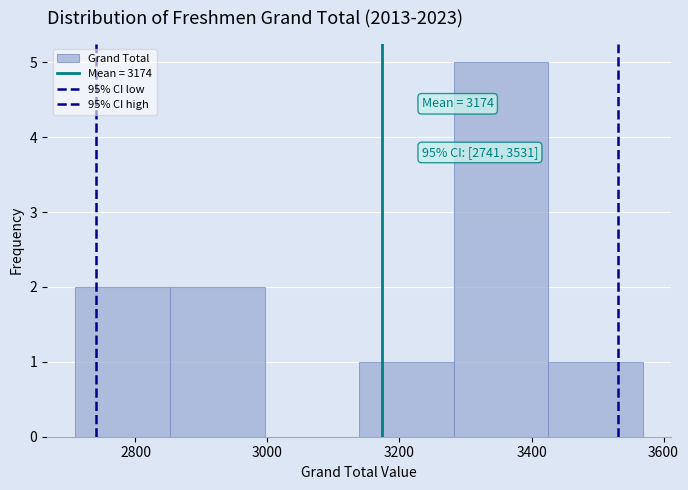

Over which range of the x-axis is the bar tallest?

3280 to 3420